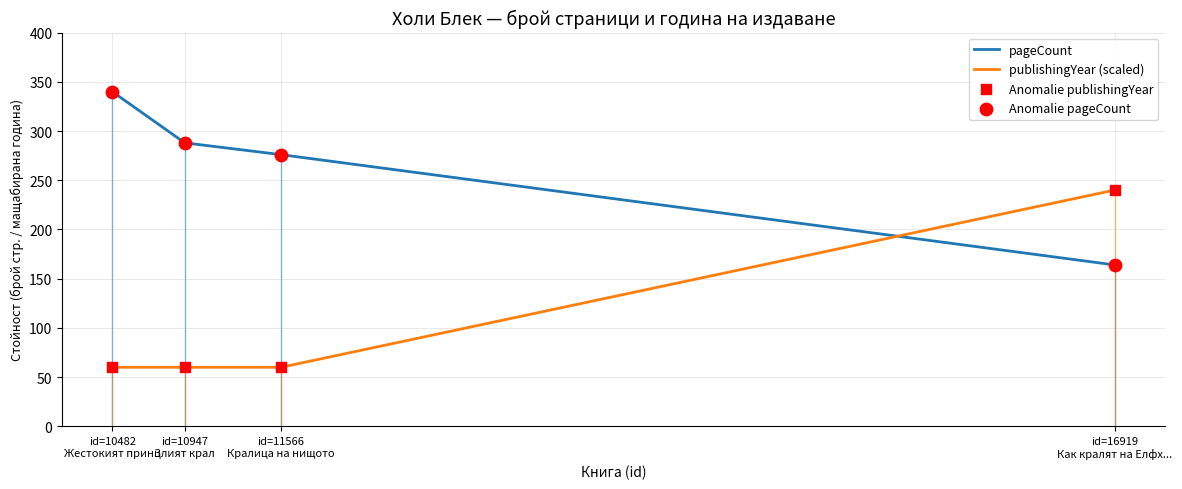

At which category is the sum across all series the highest?

id=16919
Как кралят на Елфх...